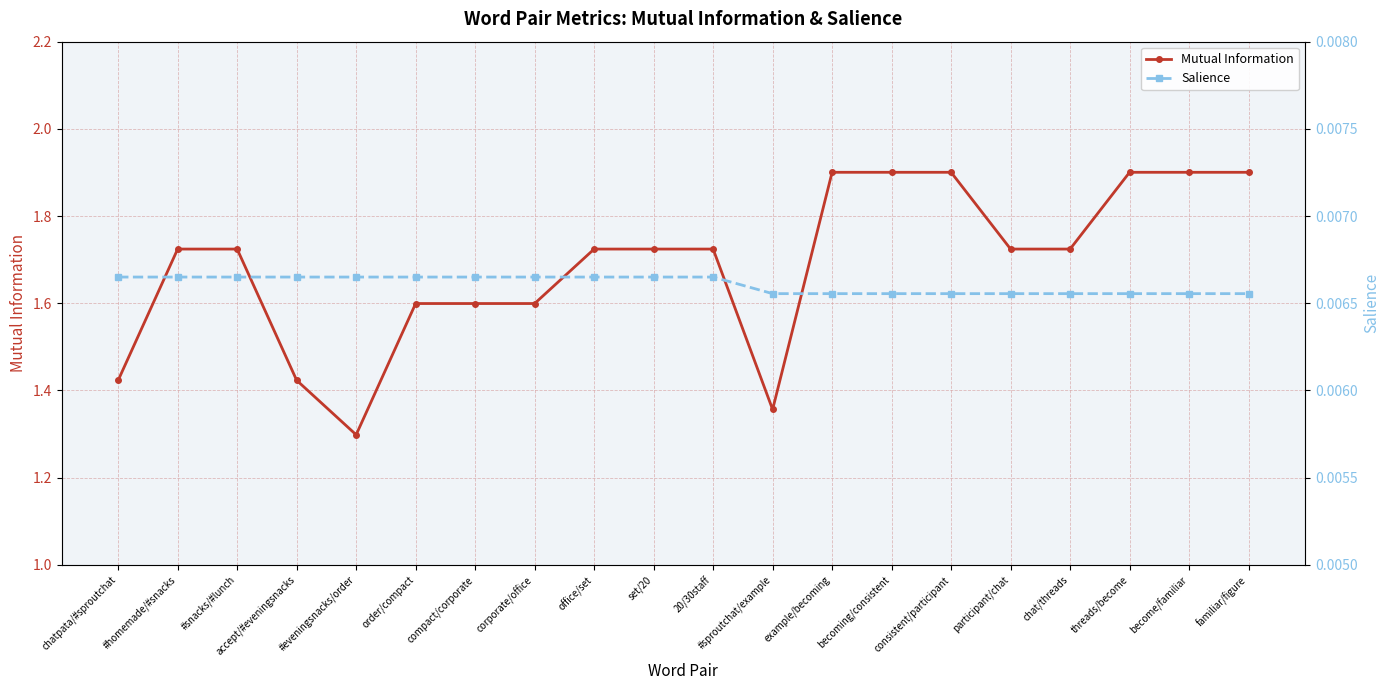

How many distinct data groups are displayed?

2